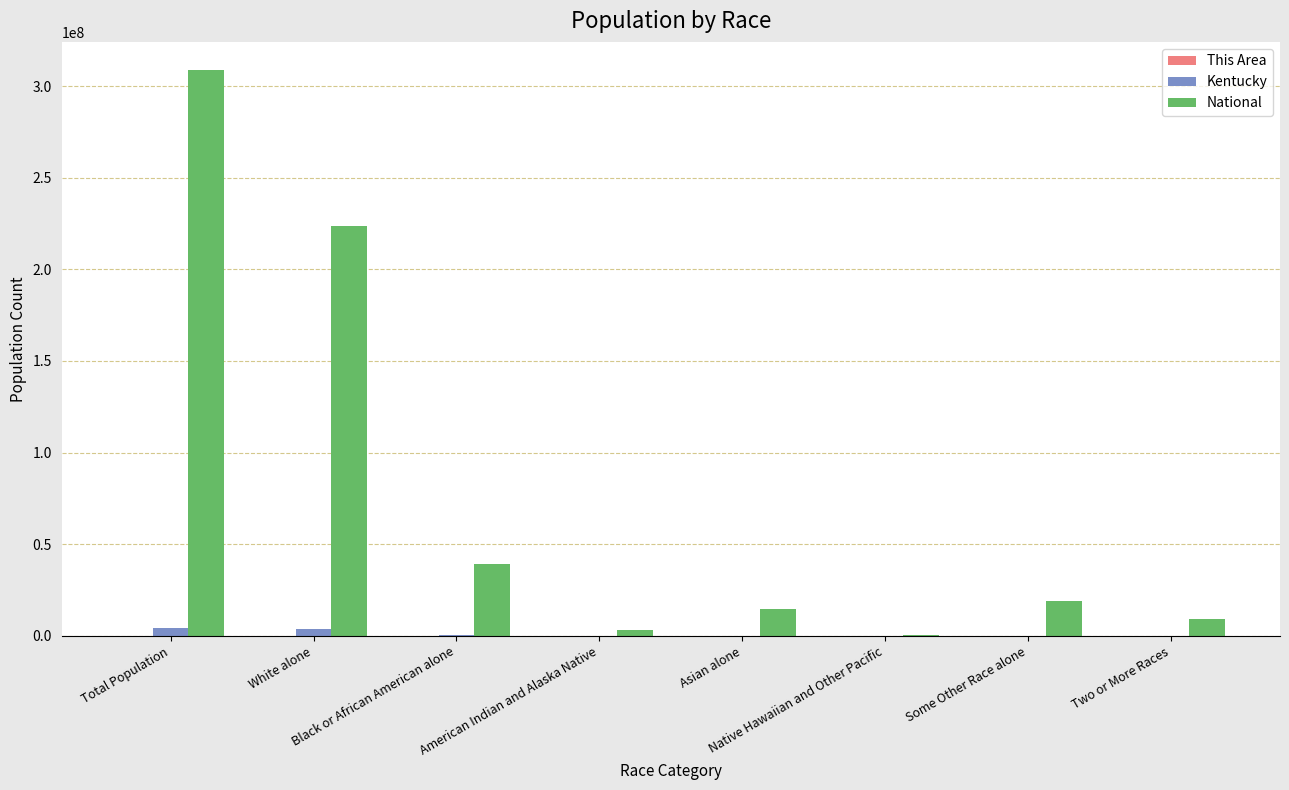

Which series has the widest spread of values?

National